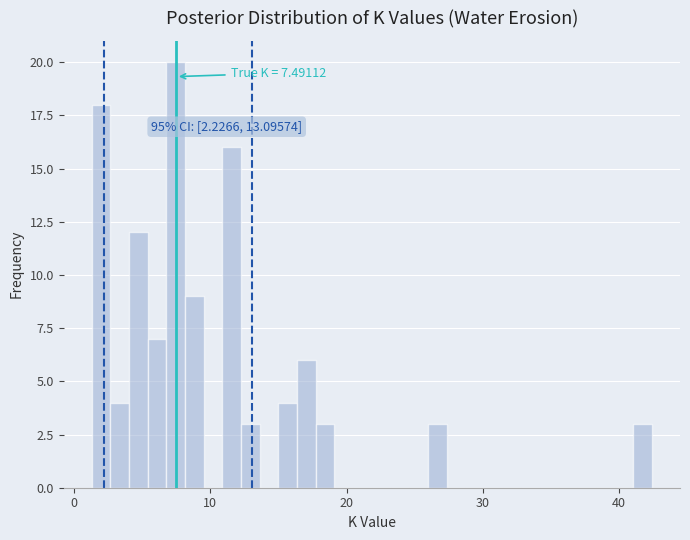

Read against the x-axis, roughly where is the centre of the tallest bar?

7